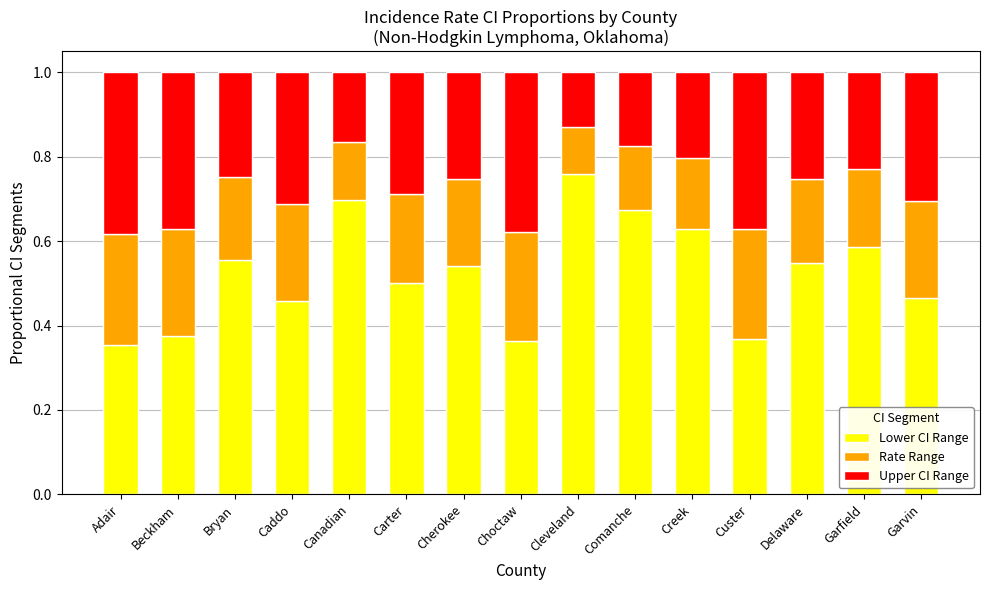

What is the total value across all series at Beckham?

1.0